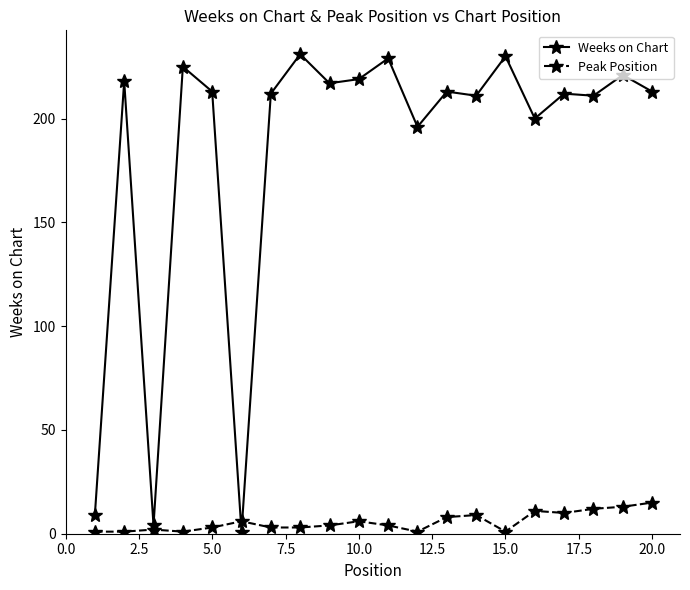

True or false: Weeks on Chart has more than 1 points higher than both neighbors.

True